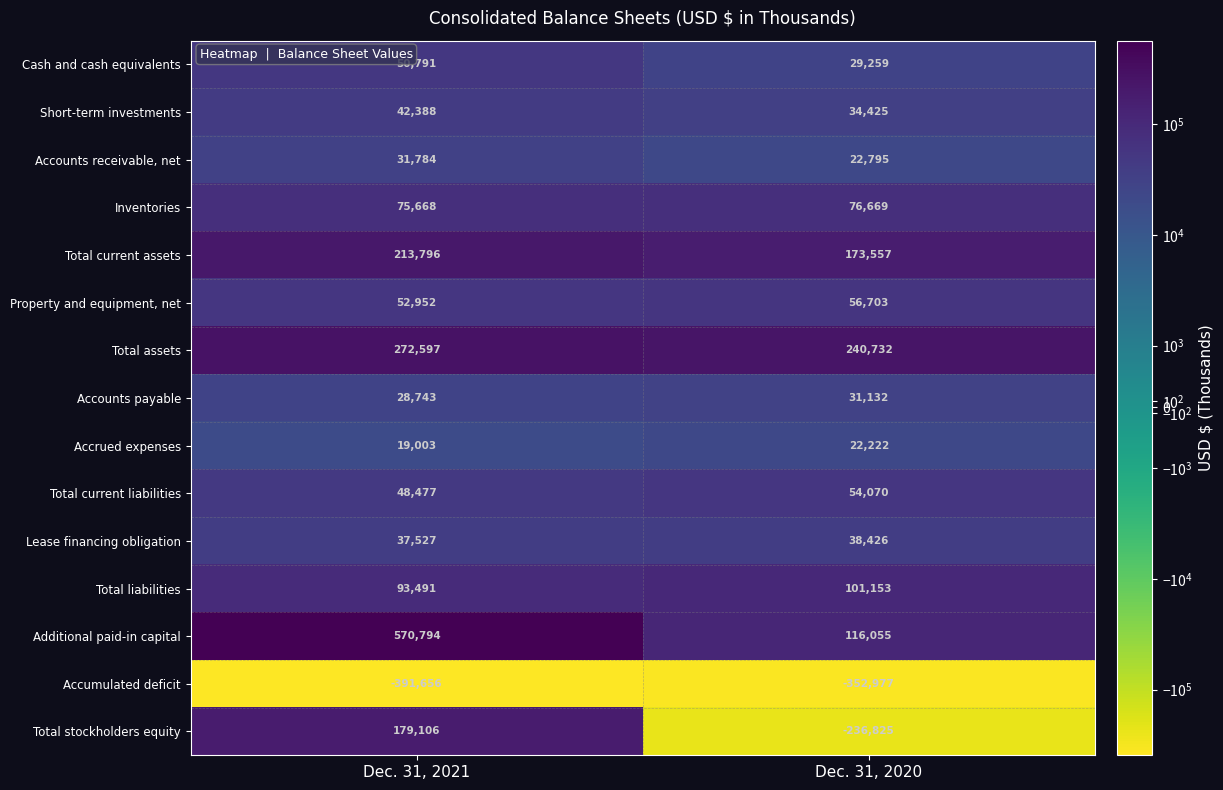

List the series in order of their peak value, highest first.

Additional paid-in capital, Total assets, Total current assets, Total stockholders equity, Total liabilities, Inventories, Property and equipment, net, Total current liabilities, Cash and cash equivalents, Short-term investments, Lease financing obligation, Accounts receivable, net, Accounts payable, Accrued expenses, Accumulated deficit